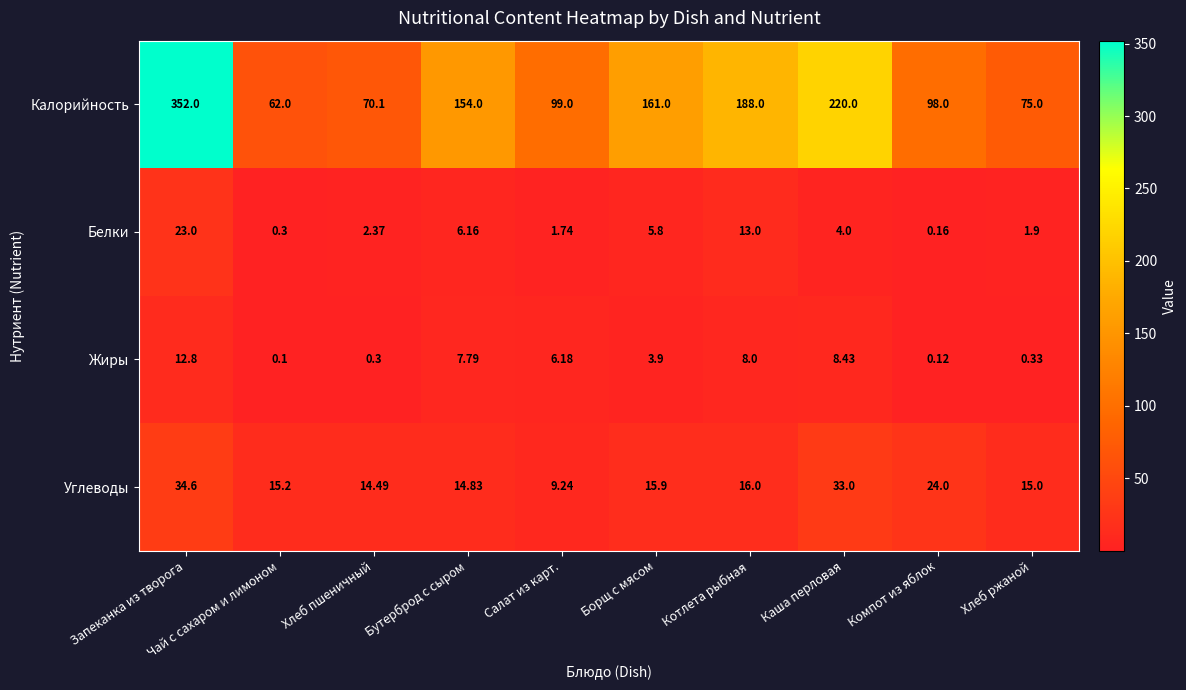

Which category has the lowest value across all series?

Чай с сахаром и лимоном